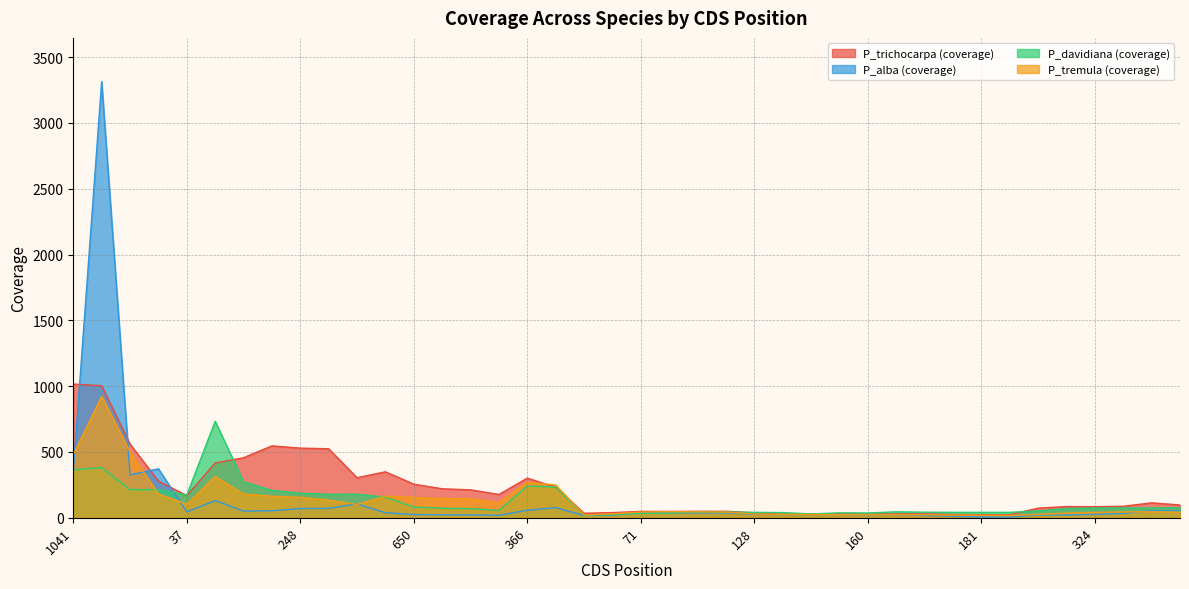

What is the average value of the P_trichocarpa (coverage) series?

216